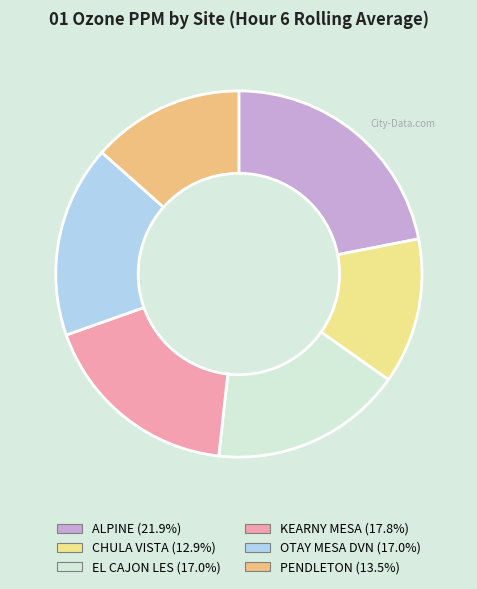

What percentage is the PENDLETON slice, to the nearest percent?

13%